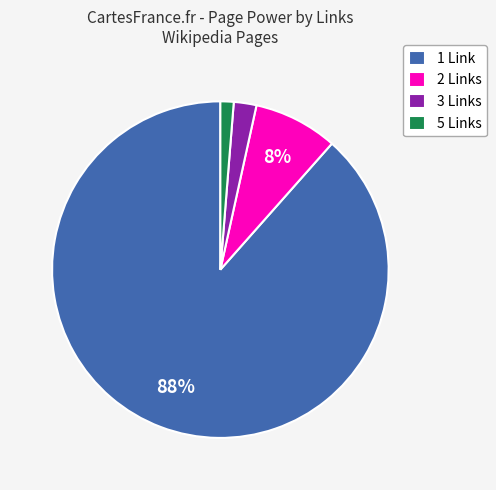

Do 1 Link and 3 Links together represent more than half of the pie?

Yes